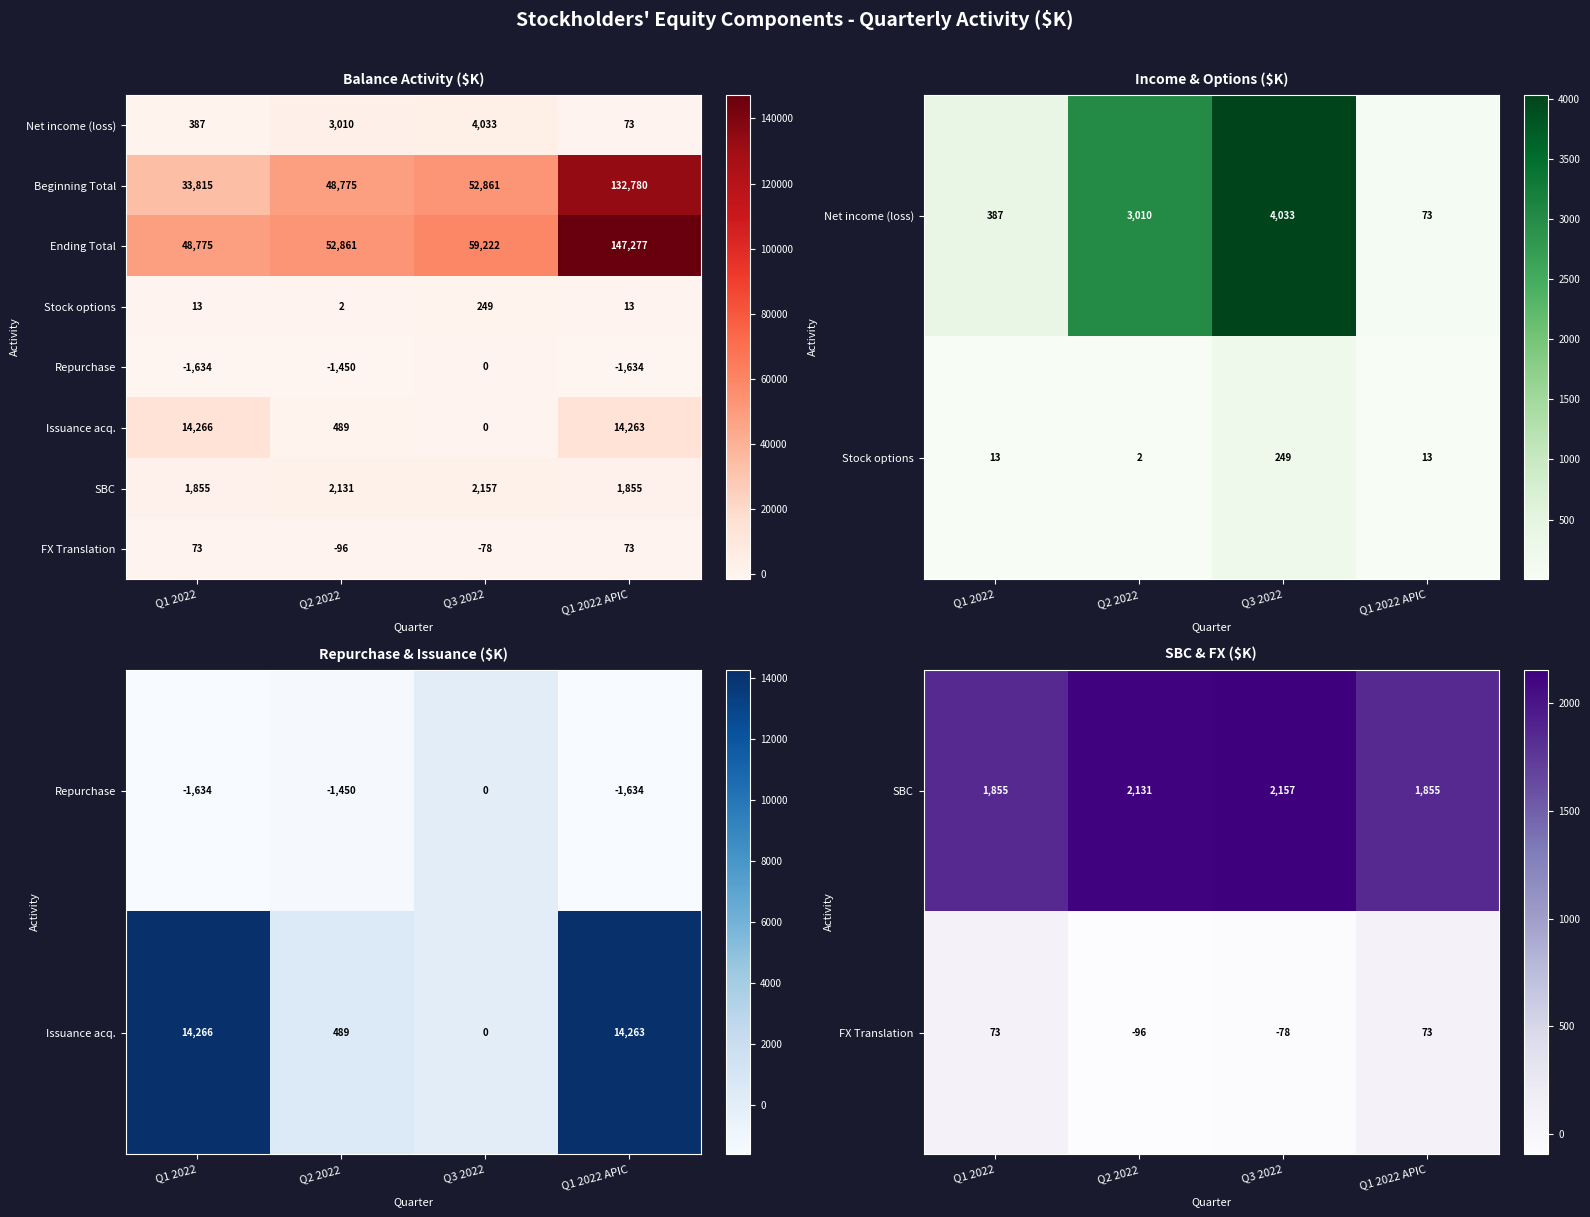

The value of Beginning Total at Q3 2022 is 14263. True or false?

False